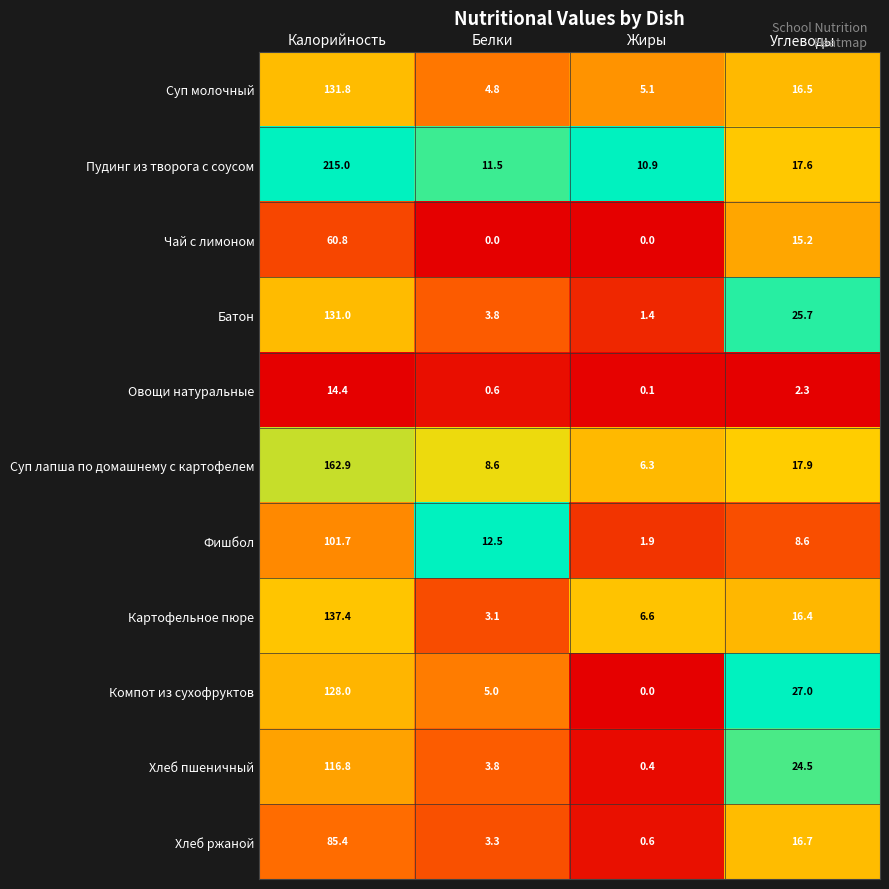

At which label does Картофельное пюре first exceed 16?

Калорийность